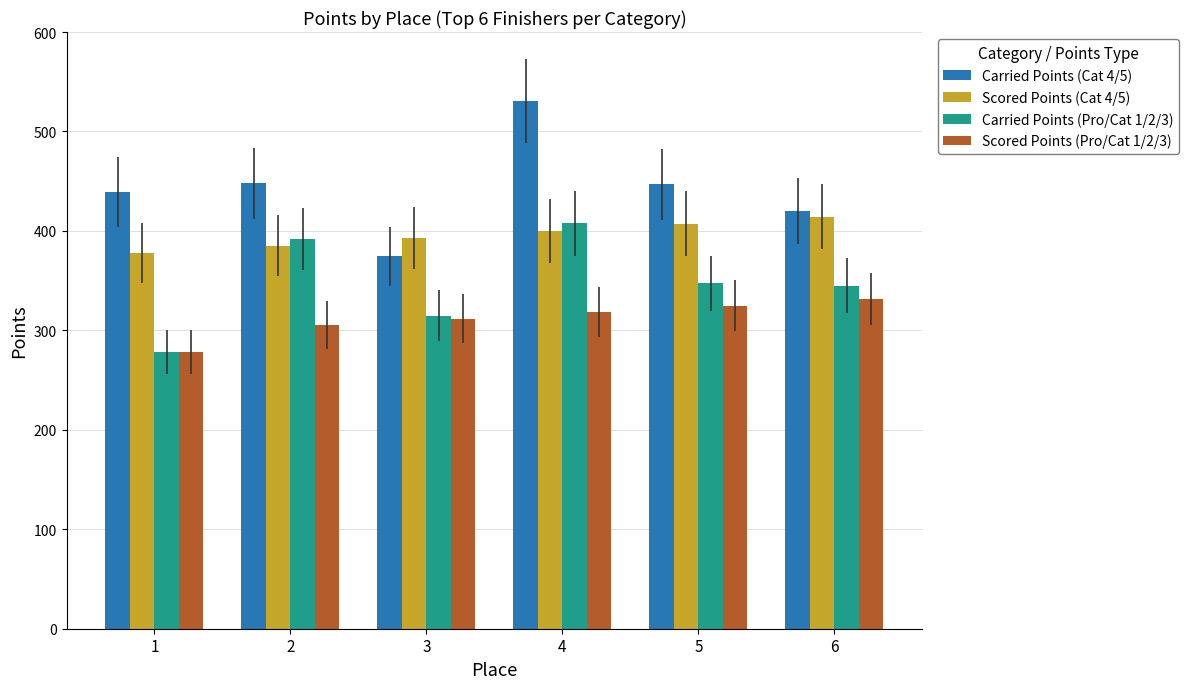

Are the bars grouped side by side (vs. stacked)?

Yes